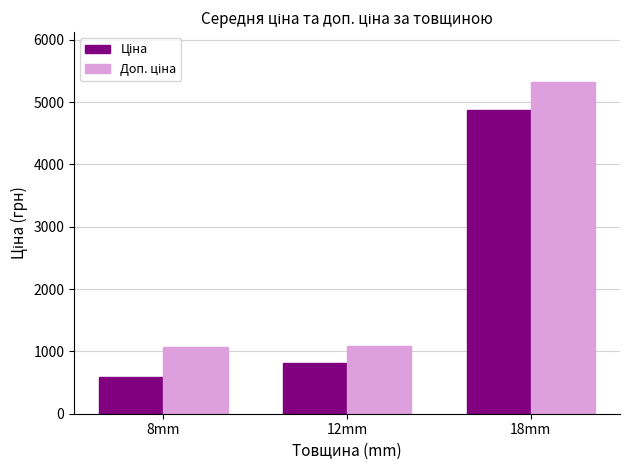

What is the difference between the highest and lowest values at 8mm?

488.5